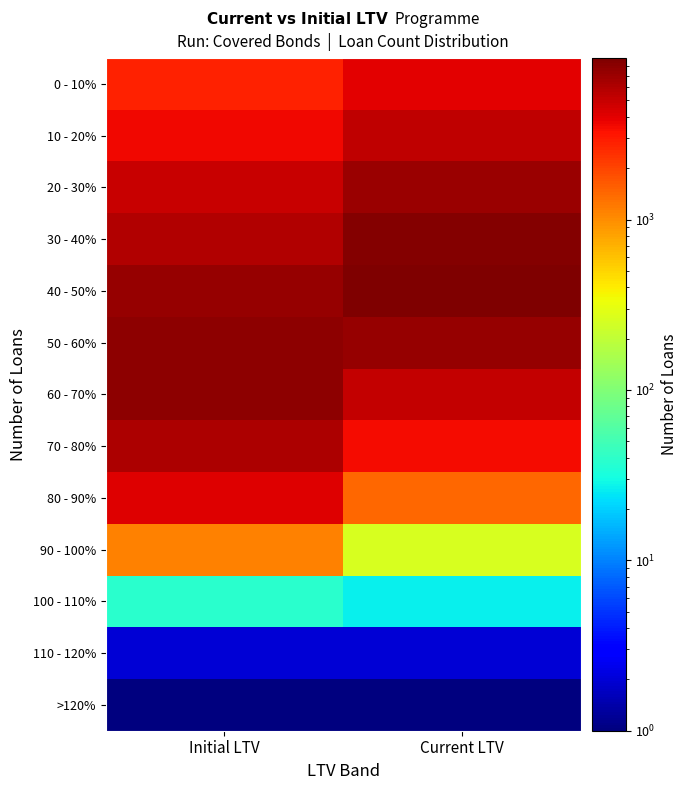

What is the total value across all series at Initial LTV?

51369.1